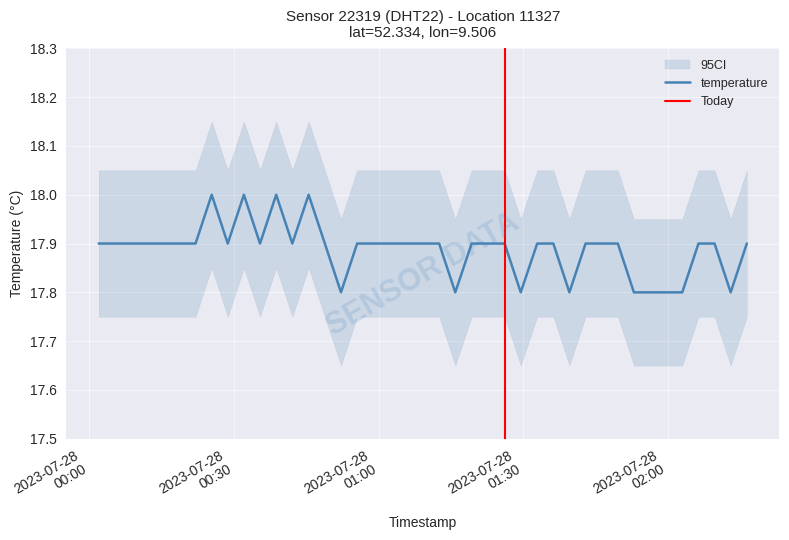

What is the average value?

17.9